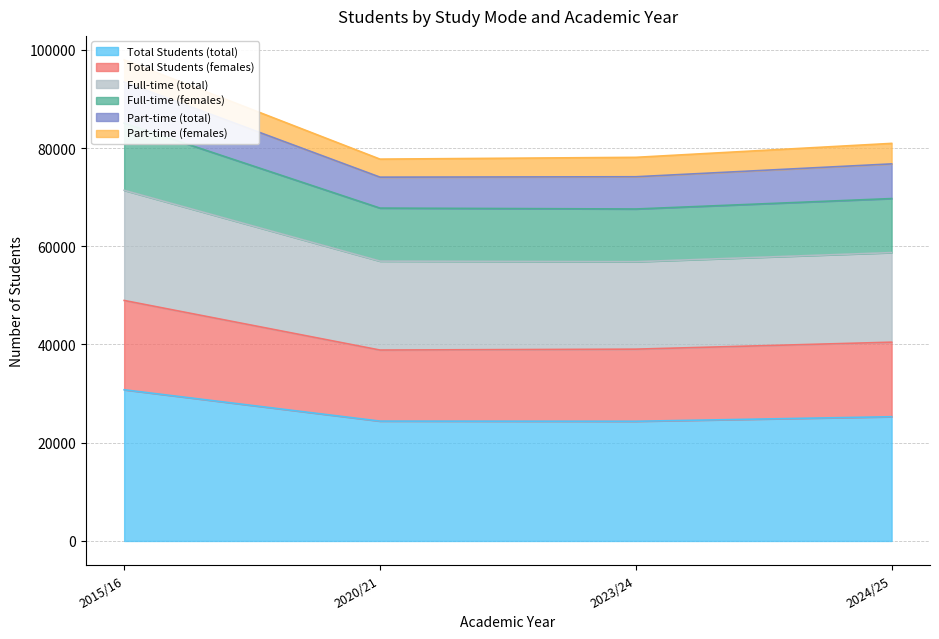

At which category is the sum across all series the highest?

2015/16